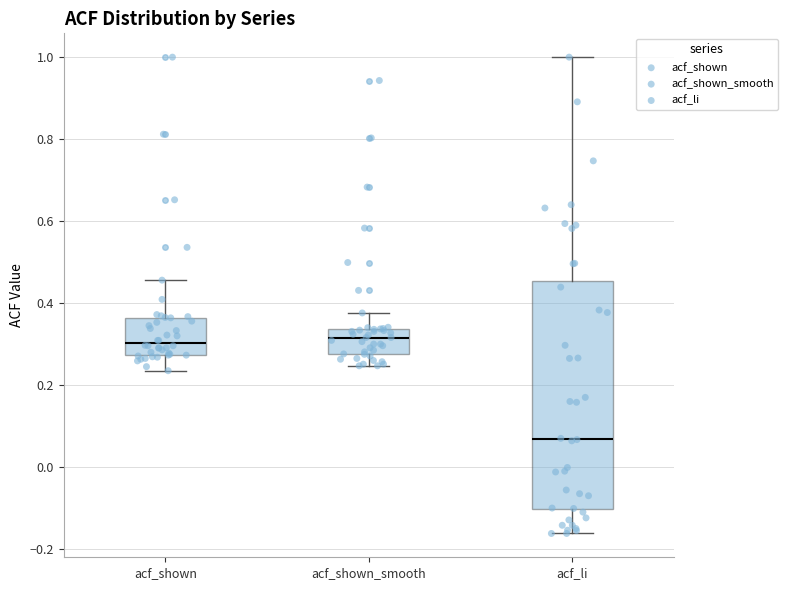

Reading left to right, read every box against the y-axis: the position of its median line, the range the box covers, and the ends of its whiskers. The values are not printed on the chart, so give them approximately, as read against the axis.

acf_shown: median 0.30, box 0.28 to 0.36, whiskers 0.24 to 0.46
acf_shown_smooth: median 0.32, box 0.28 to 0.34, whiskers 0.24 to 0.38
acf_li: median 0.06, box -0.10 to 0.46, whiskers -0.16 to 1.00